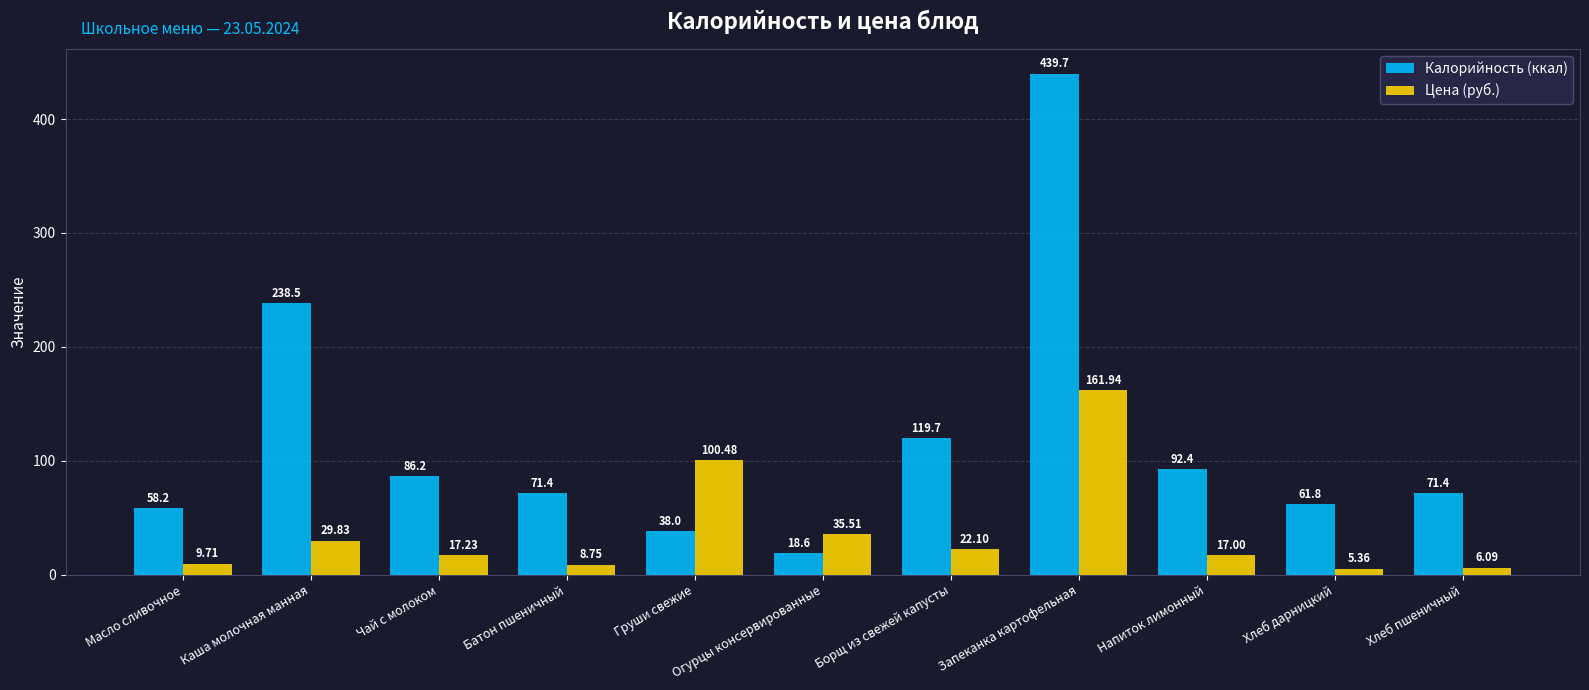

What is the average value of the Калорийность (ккал) series?

117.8